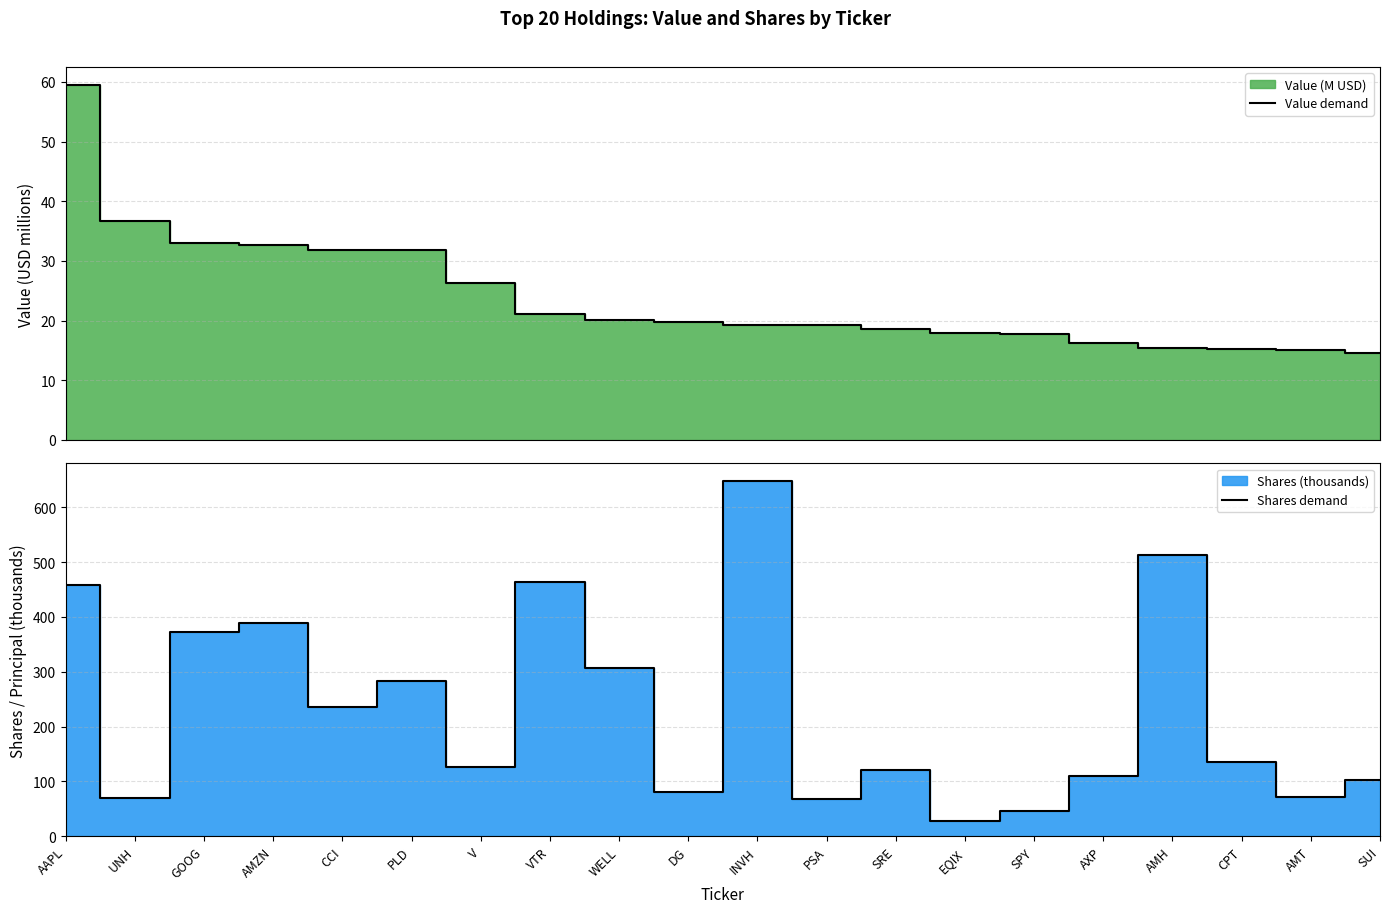

What is the spread (max minus min) of values at AMZN?

357.0